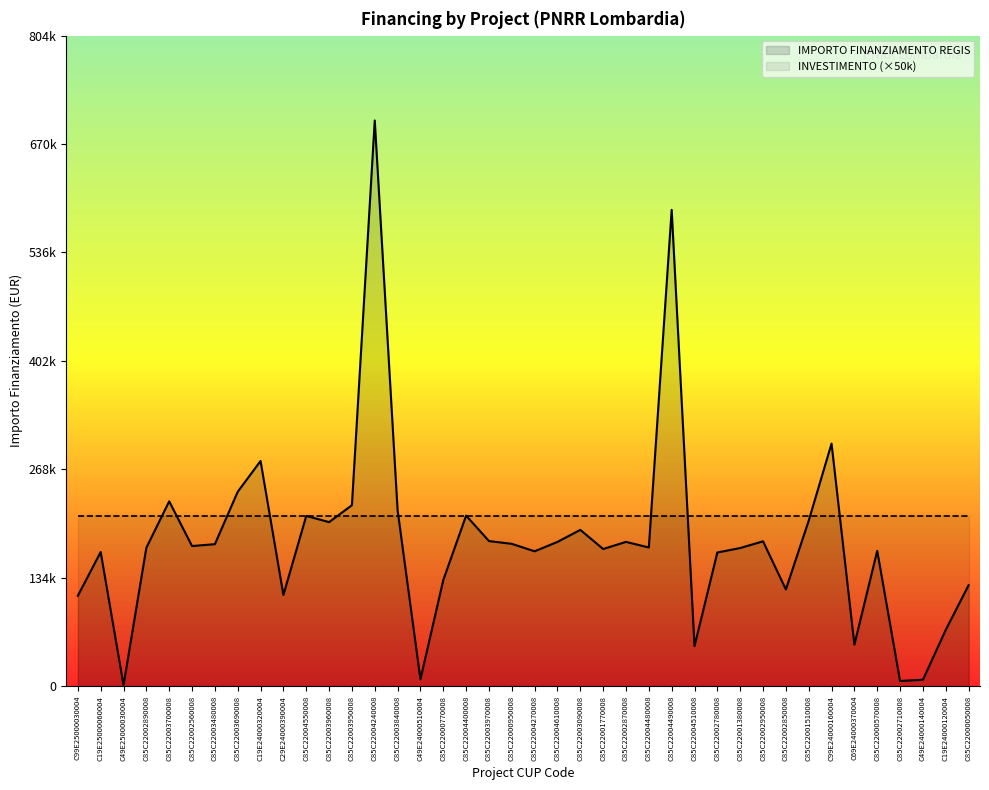

Which series has the largest range (max minus min)?

IMPORTO FINANZIAMENTO REGIS